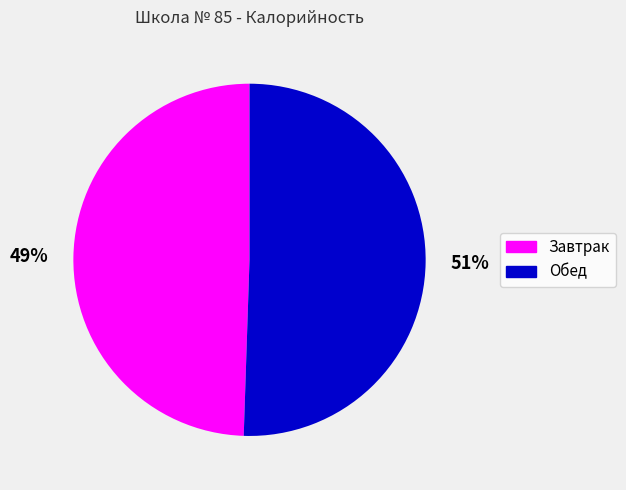

What is the largest slice in the pie chart?

Обед